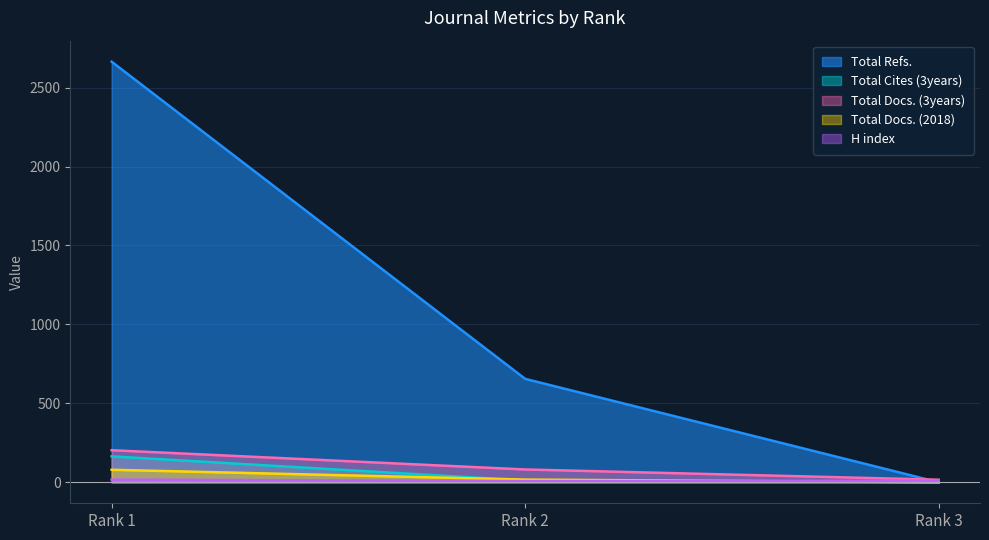

Where does the Total Refs. series first go above 655?

Rank 1